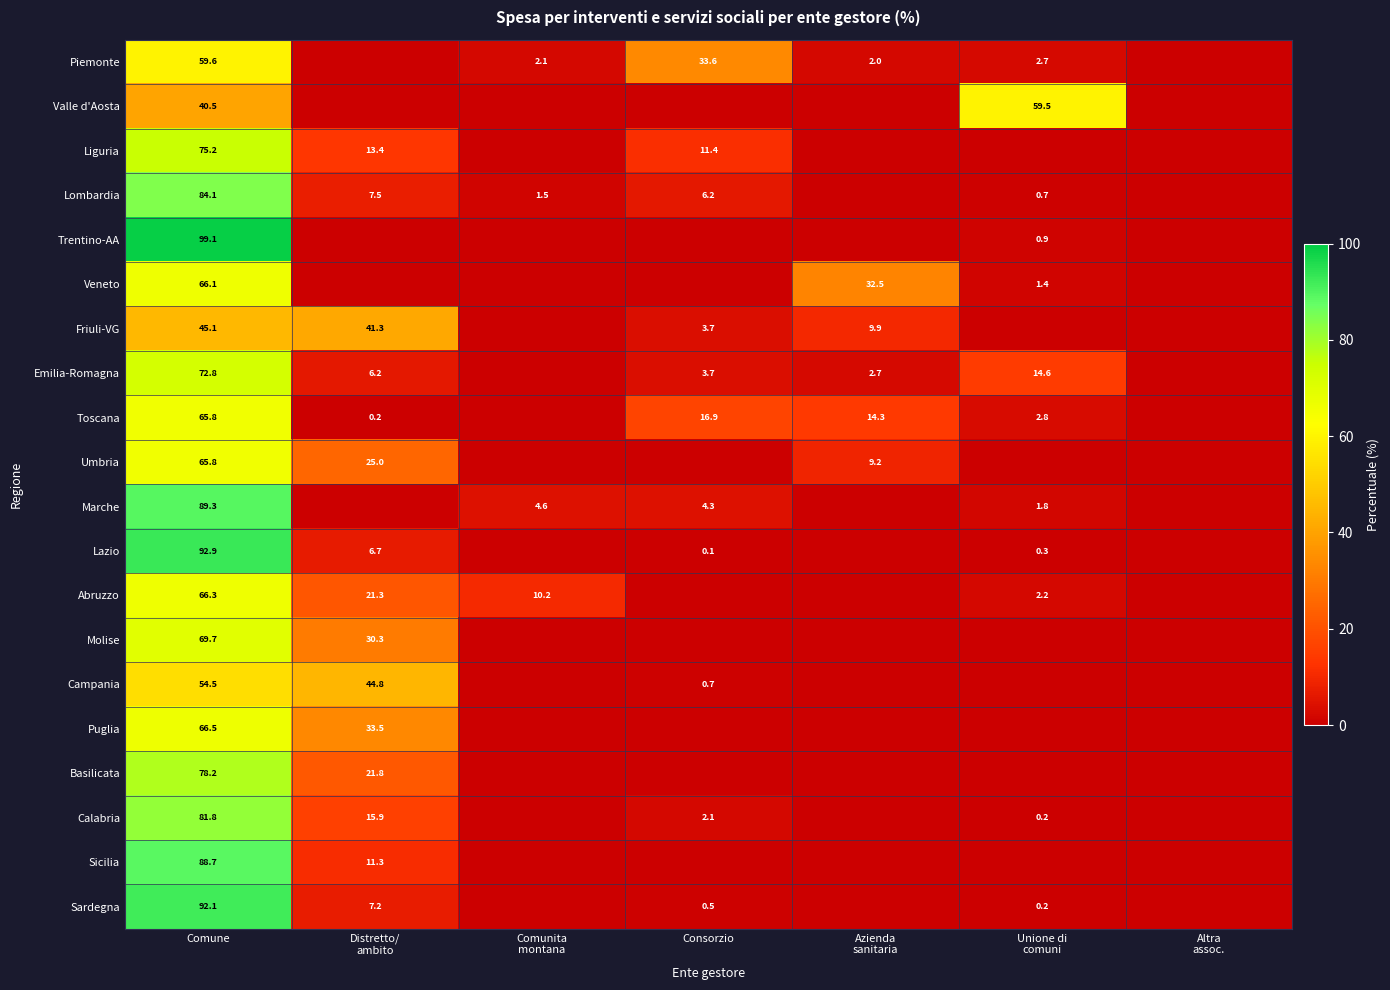

What is the total value across all series at Comune?

1454.1